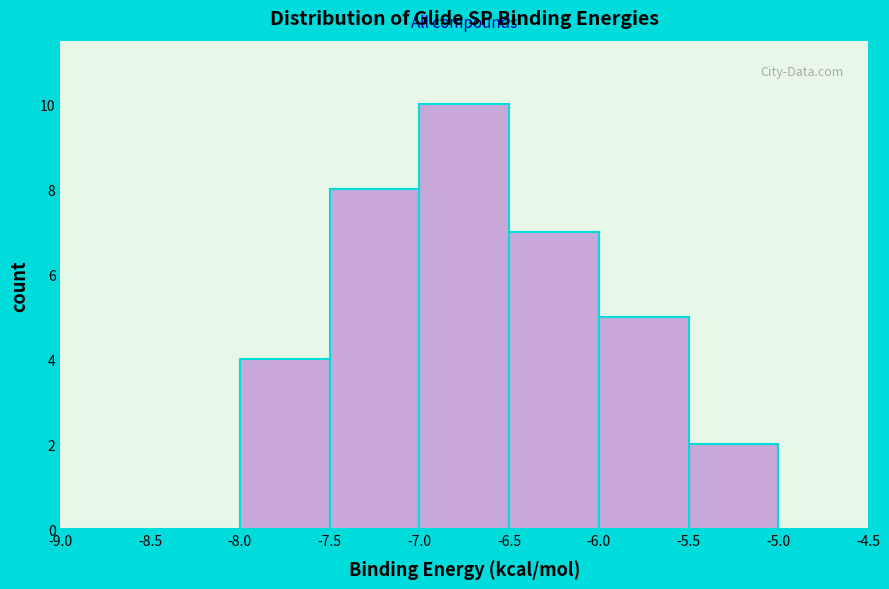

What is the height of the bar covering -7.0 to -6.5 on the x-axis? The values are not printed on the chart, so give them approximately, as read against the axis.

10